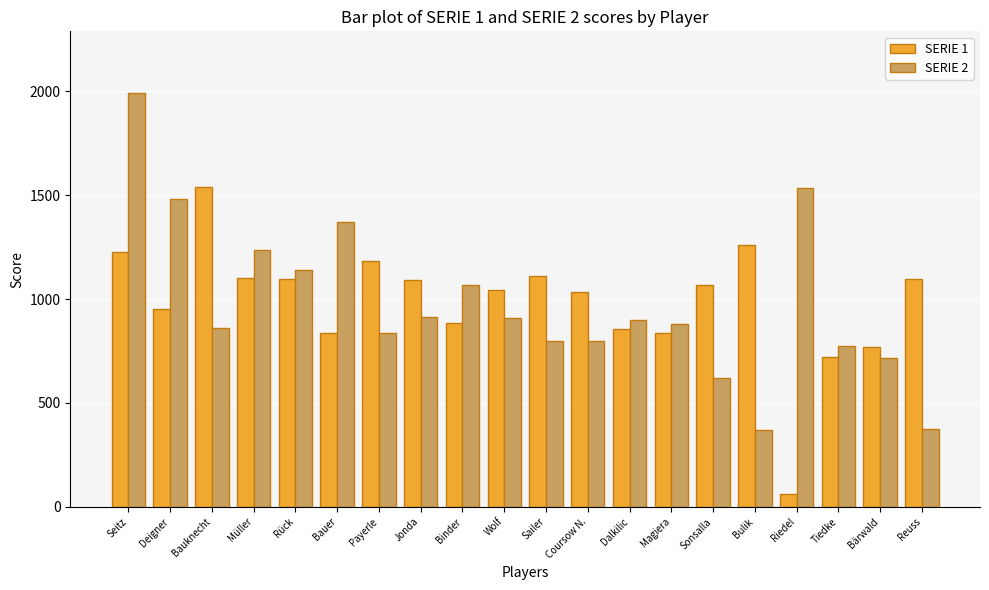

How many distinct data groups are displayed?

2